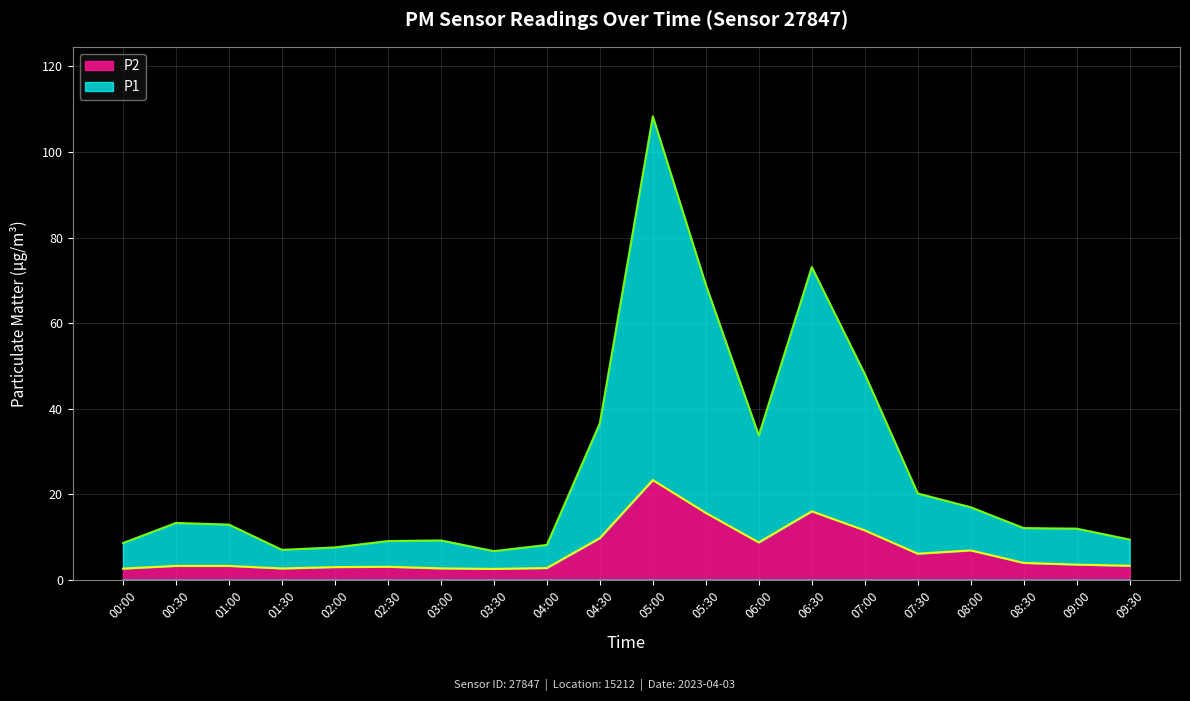

Is it true that P2 equals 1.6 at 09:00?

False